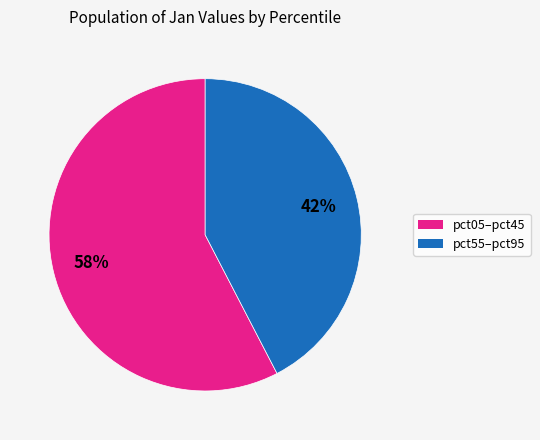

Is there any slice that represents more than half of the pie?

Yes